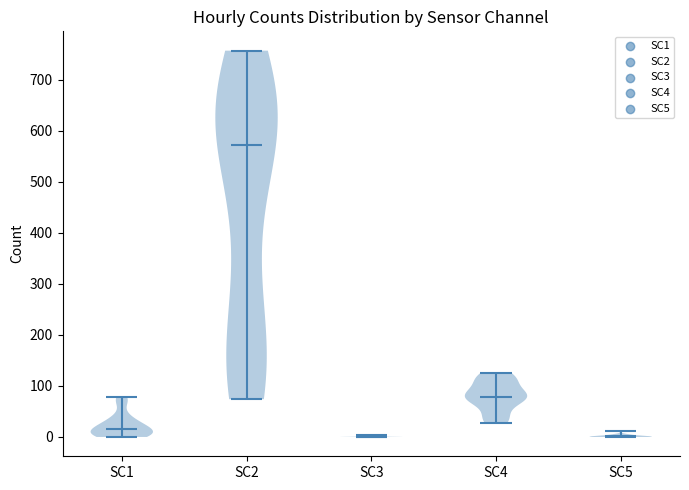

Reading left to right, read every violin against the y-axis: where its median line is, and the lowest and highest points it reaches. The values are not printed on the chart, so give them approximately, as read against the axis.

SC1: median line 20, lowest point 0, highest point 80
SC2: median line 570, lowest point 70, highest point 760
SC3: median line 0, lowest point 0, highest point 0
SC4: median line 80, lowest point 30, highest point 130
SC5: median line 0, lowest point 0, highest point 10